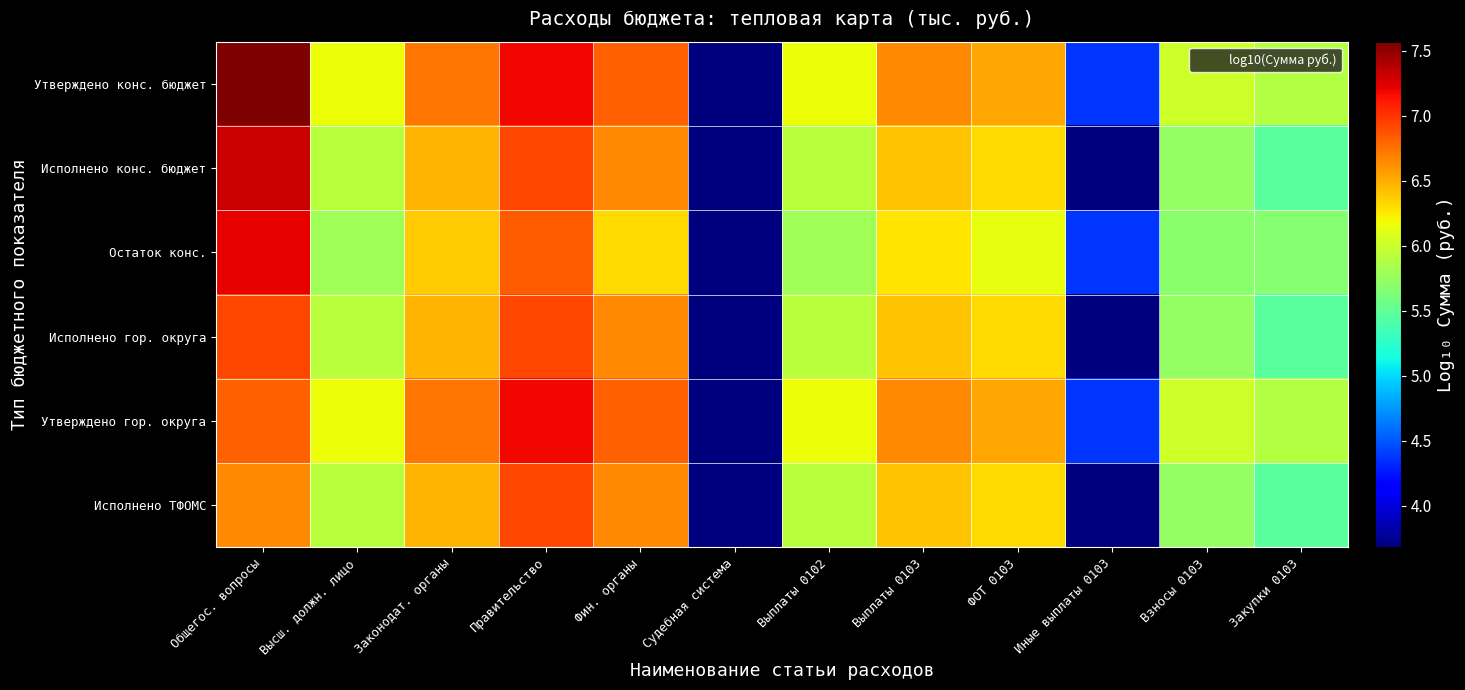

Count the number of data series in this chart.

6